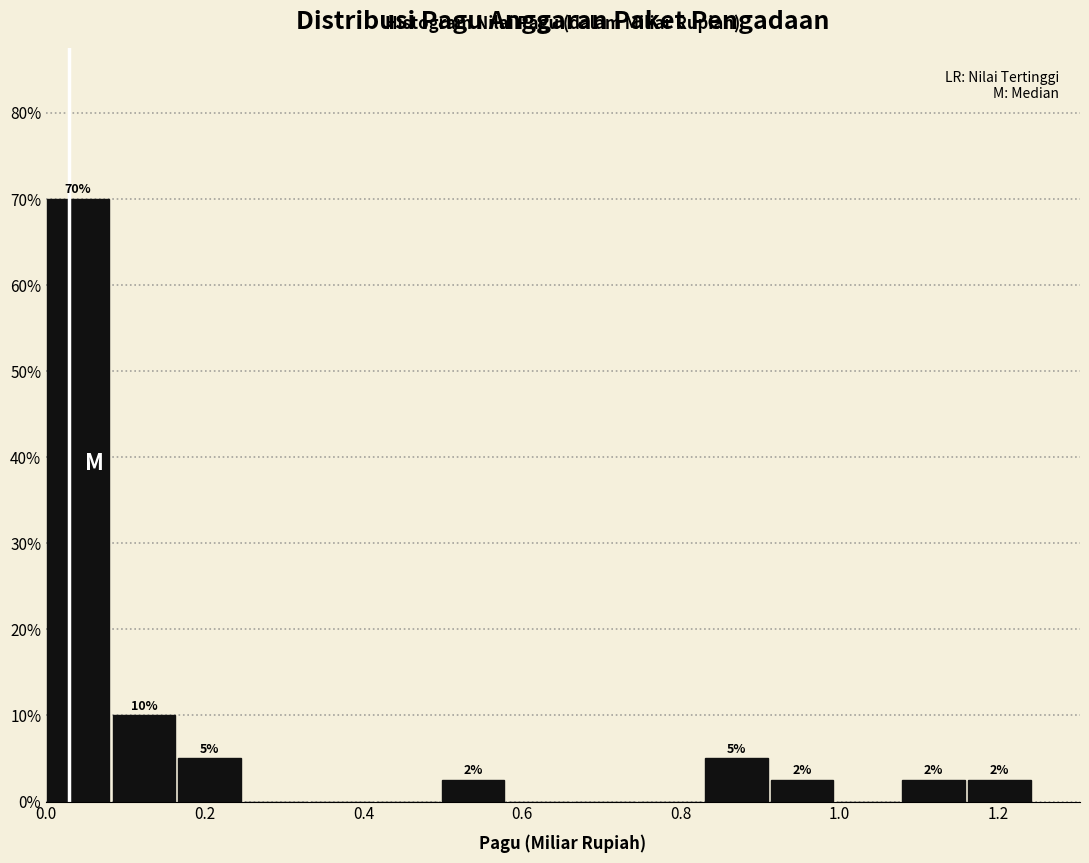

Over which range of the x-axis is the bar tallest?

0.00 to 0.08